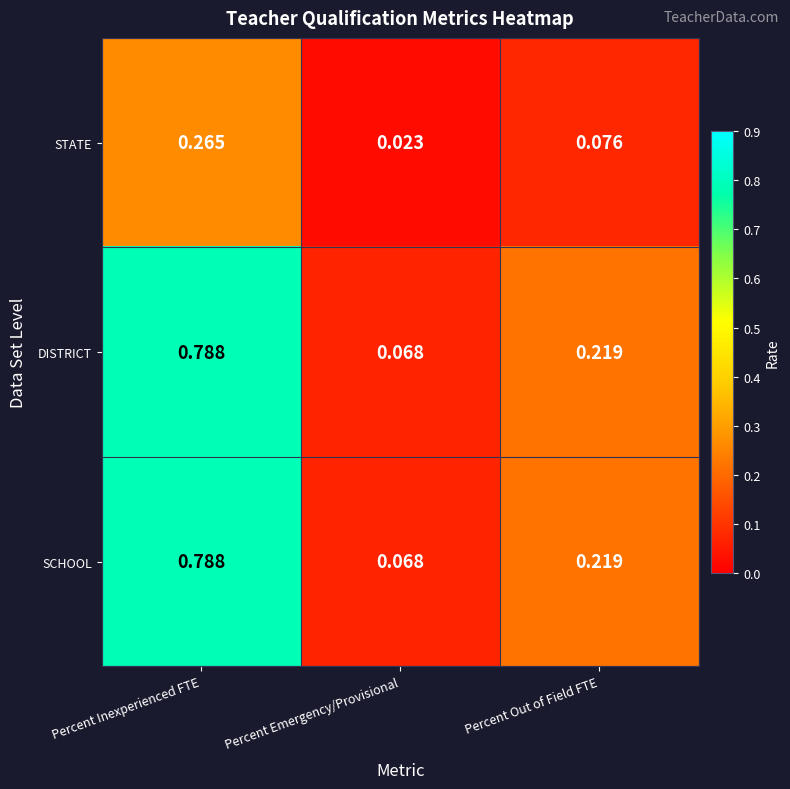

At how many categories does at least one series exceed 0?

3